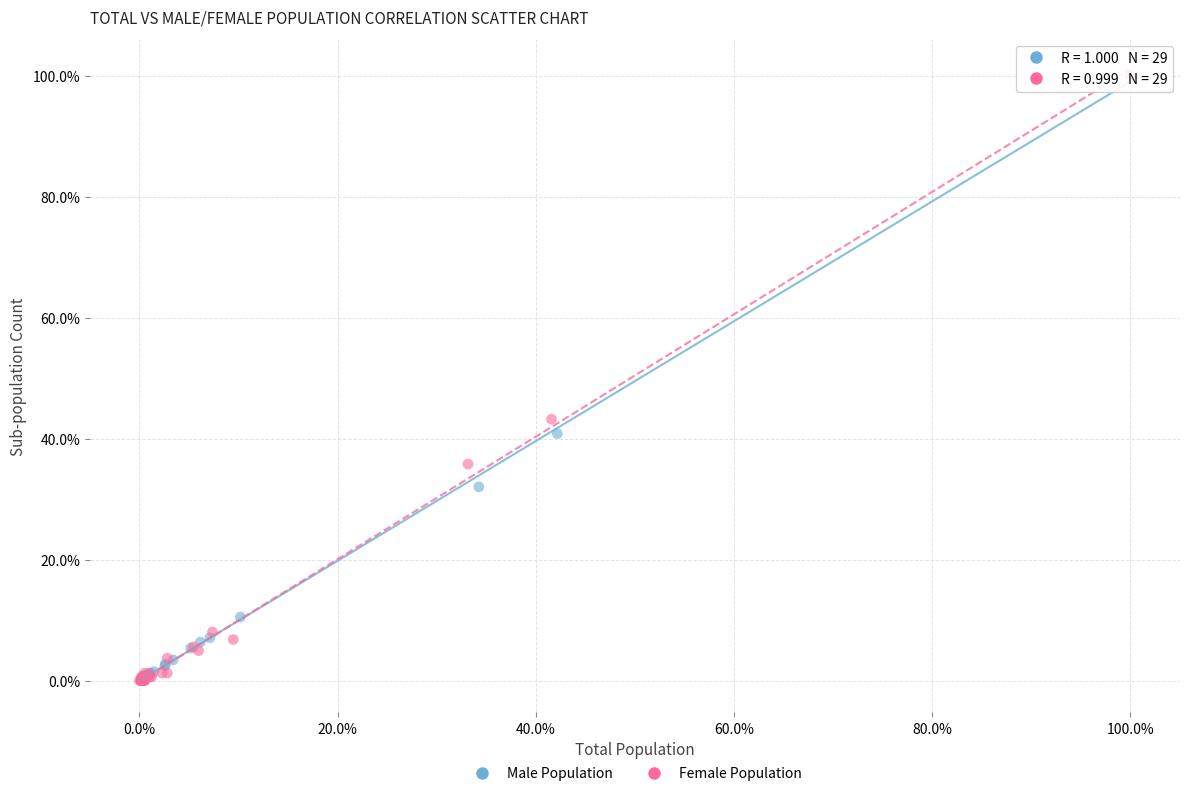

What are all the series names shown in the legend?

Male Population, Female Population